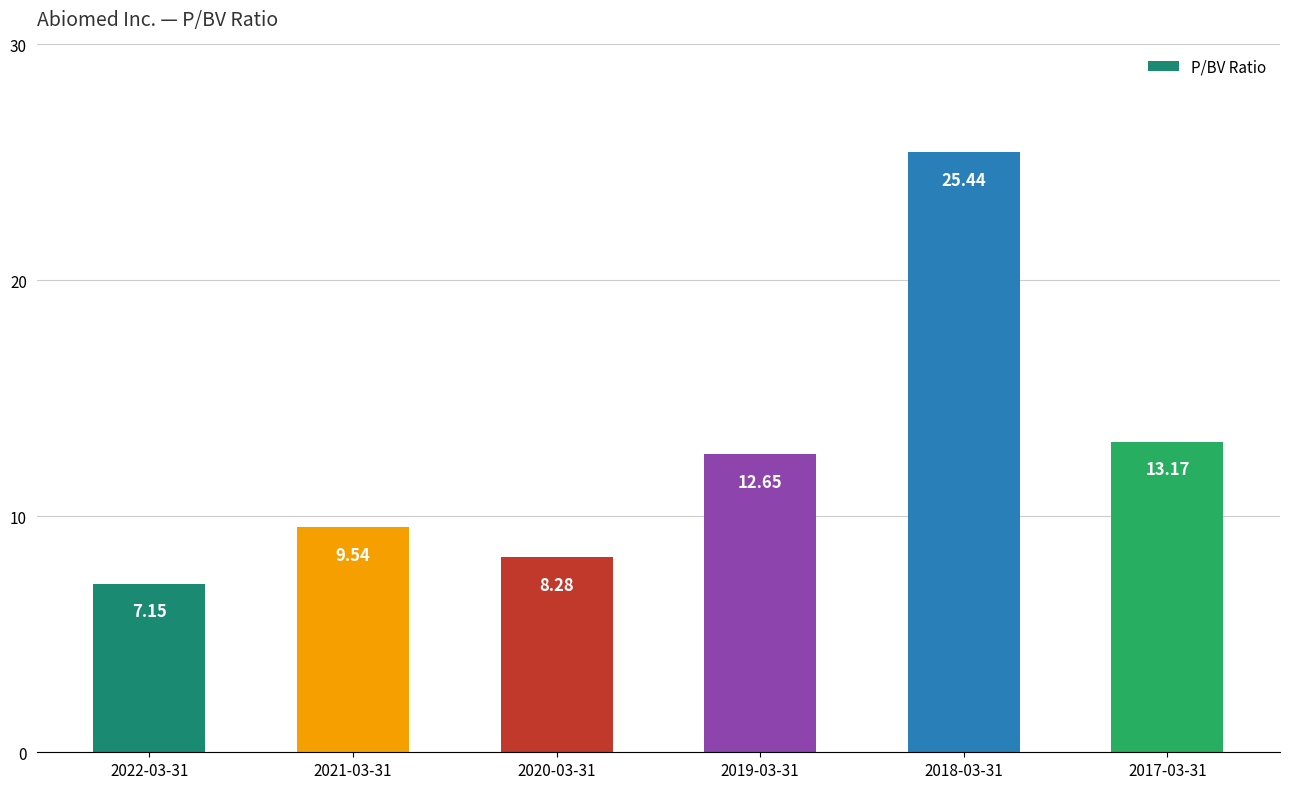

Does the chart contain stacked bars?

No